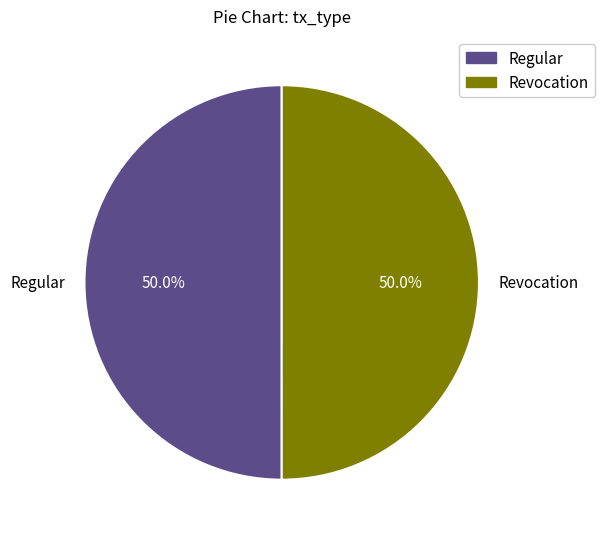

What is the ratio of the value at Regular to the value at Revocation?

1.0